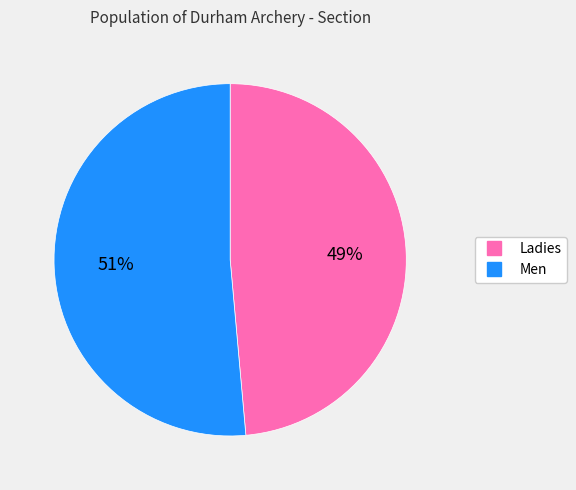

Between Men and Ladies, which is larger?

Men